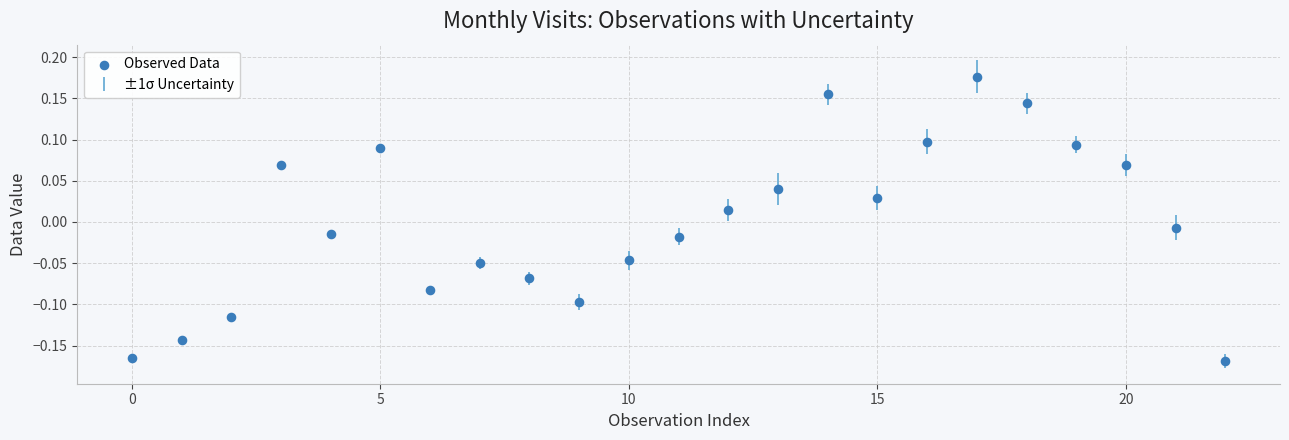

What is the range of Y values (max minus min)?

0.3